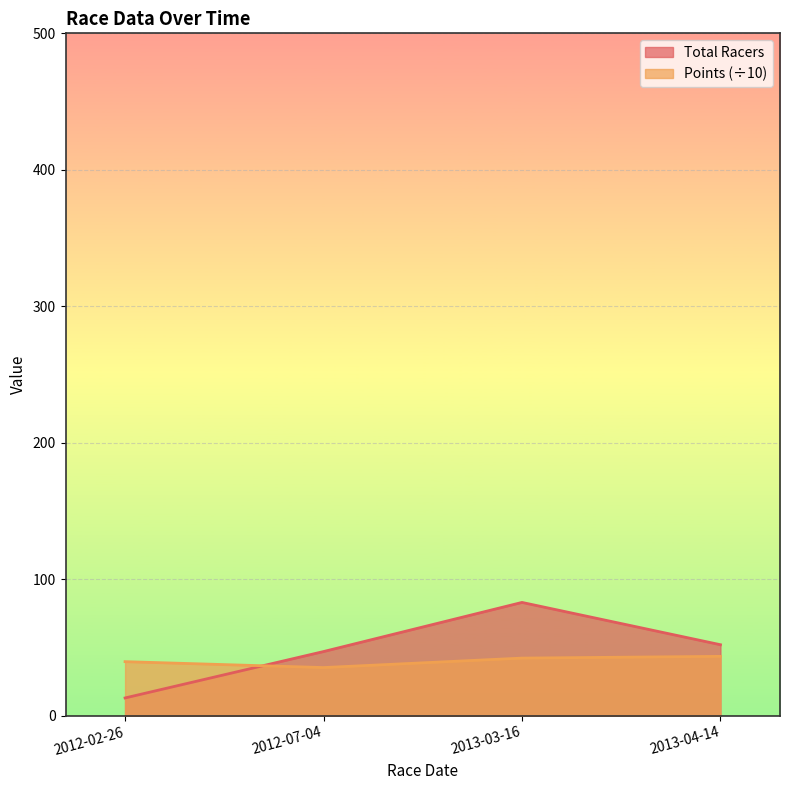

After their last crossing, which series has the higher values: Total Racers or Points?

Total Racers